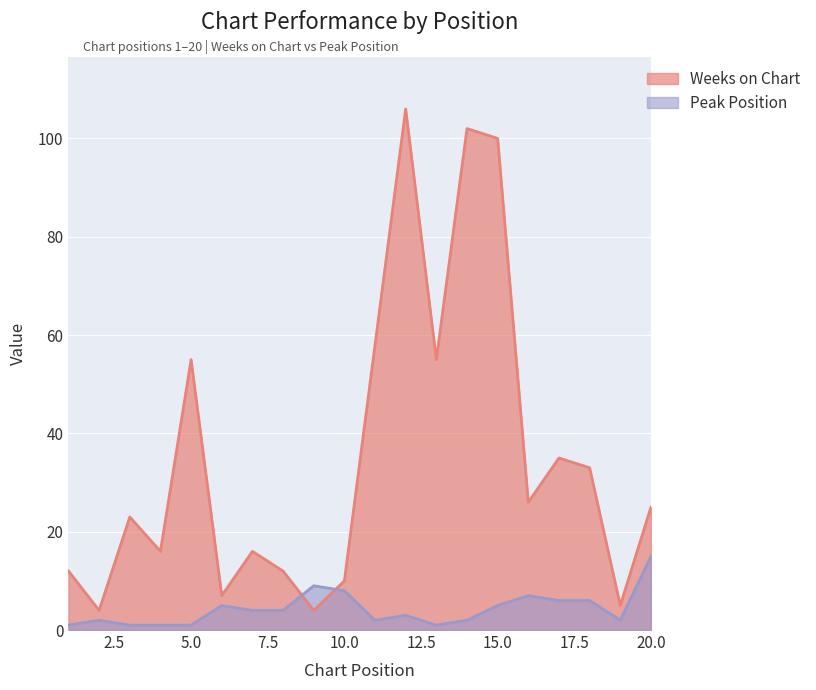

Is the value of Weeks on Chart at 15.0 greater than the value of Peak Position at 20.0?

Yes